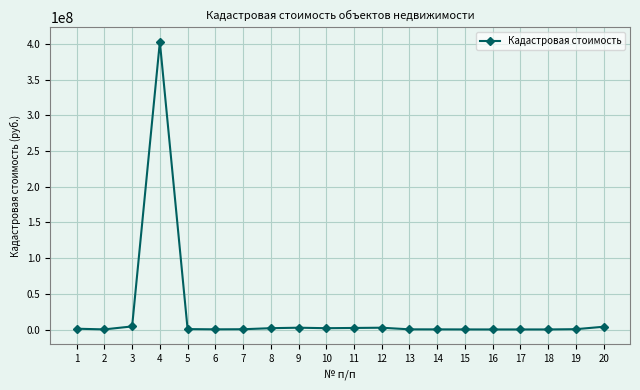

What is the value of the 19th point from the left?

536273.2